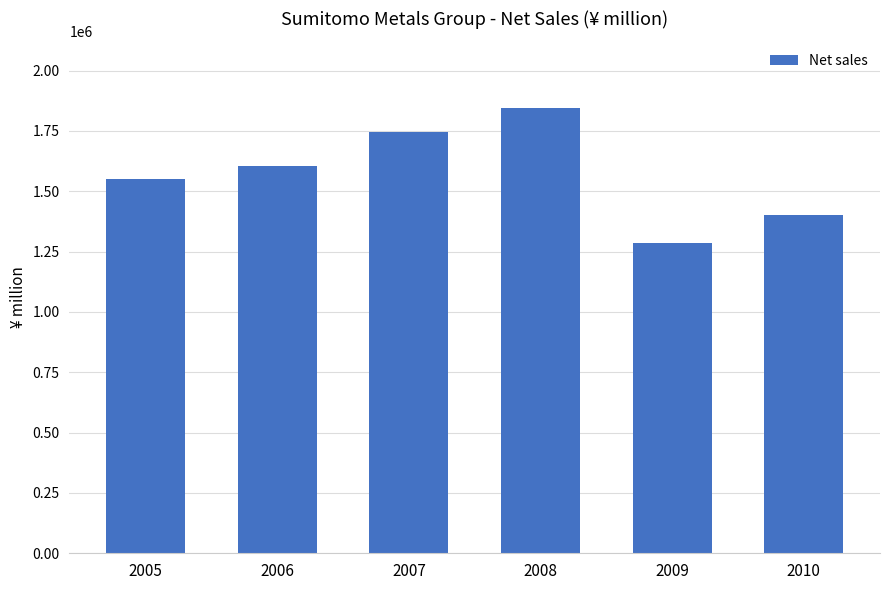

What is the change in value from 2005 to 2007?

+191807